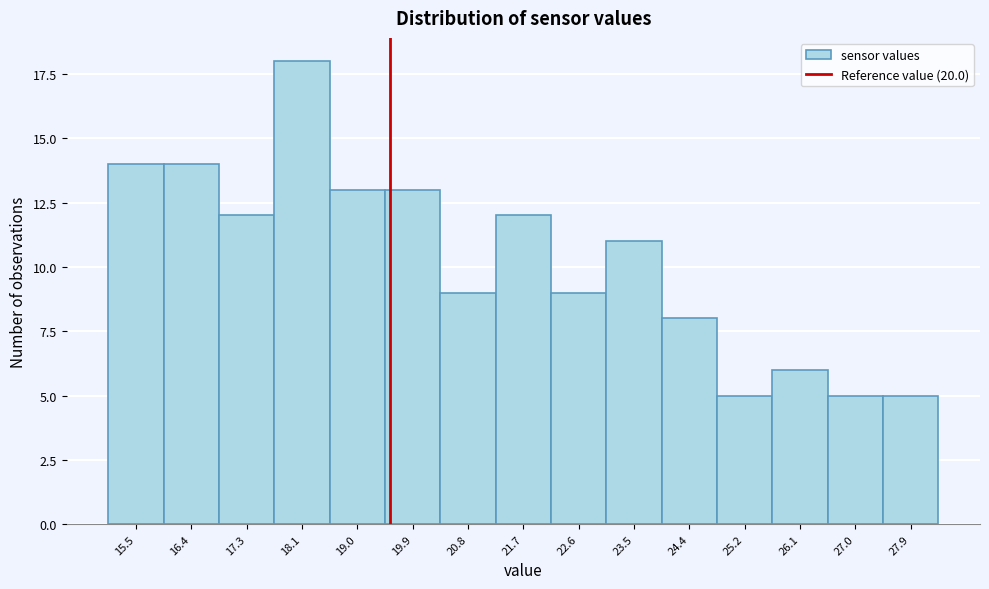

Reading right to left, transcribe all the data shown in this chart.

27.9=5	27.0=5	26.1=6	25.2=5	24.4=8	23.5=11	22.6=9	21.7=12	20.8=9	19.9=13	19.0=13	18.1=18	17.3=12	16.4=14	15.5=14